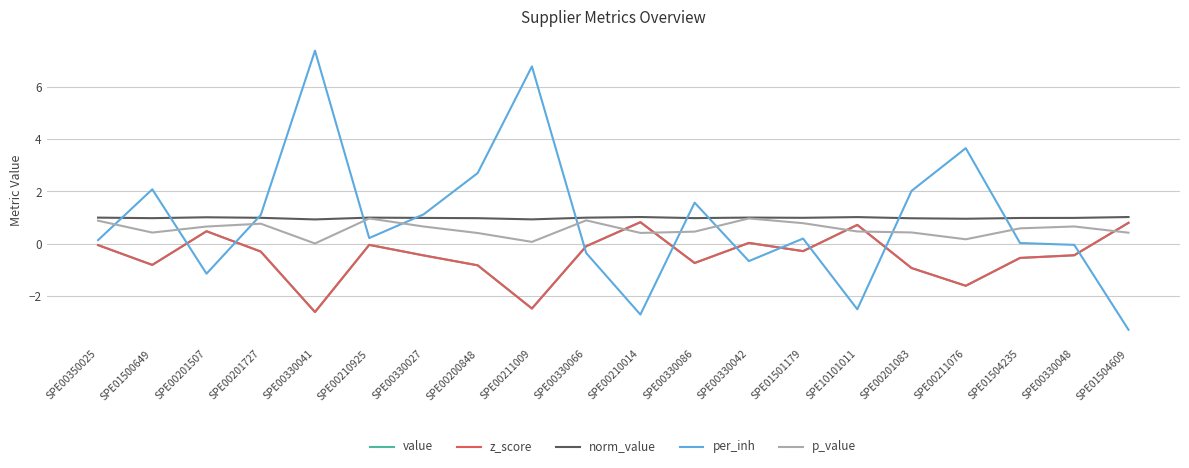

At which category is the sum across all series the highest?

SPE00330041